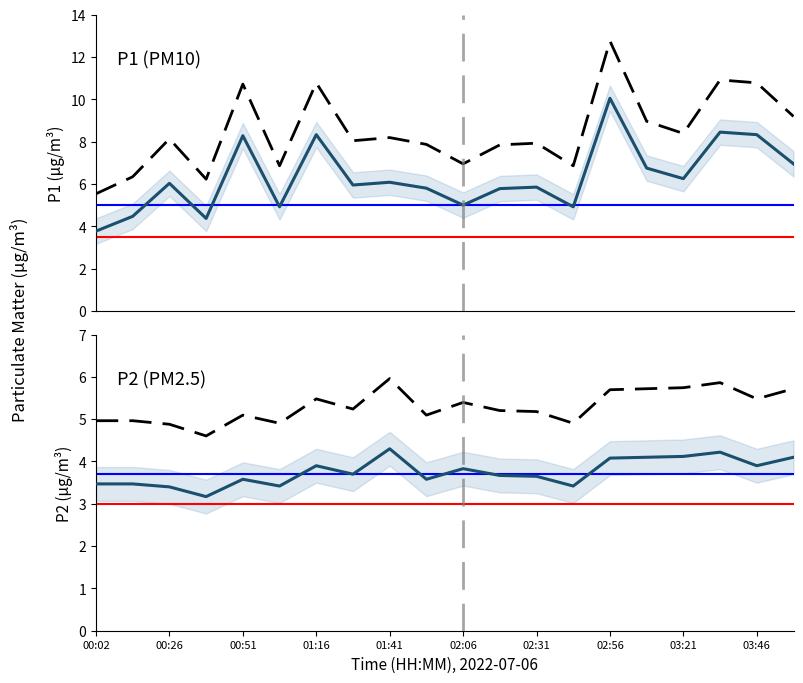

How many interior local valleys does the P1 (PM10) series have?

6